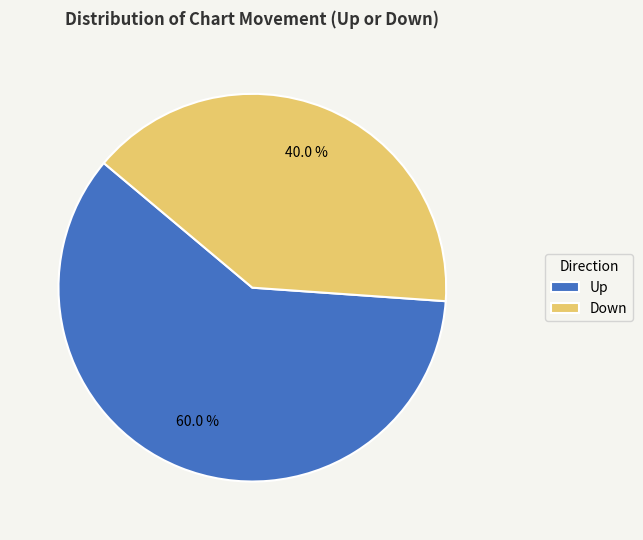

Rank the categories by value from lowest to highest.

Down, Up